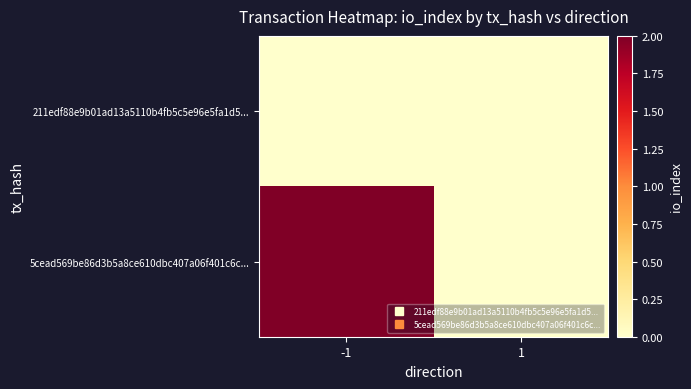

Reading left to right, transcribe all the data shown in this chart.

211edf88e9b01ad13a5110b4fb5c5e96e5fa1d5...: -1=0	1=0
5cead569be86d3b5a8ce610dbc407a06f401c6c...: -1=2	1=0